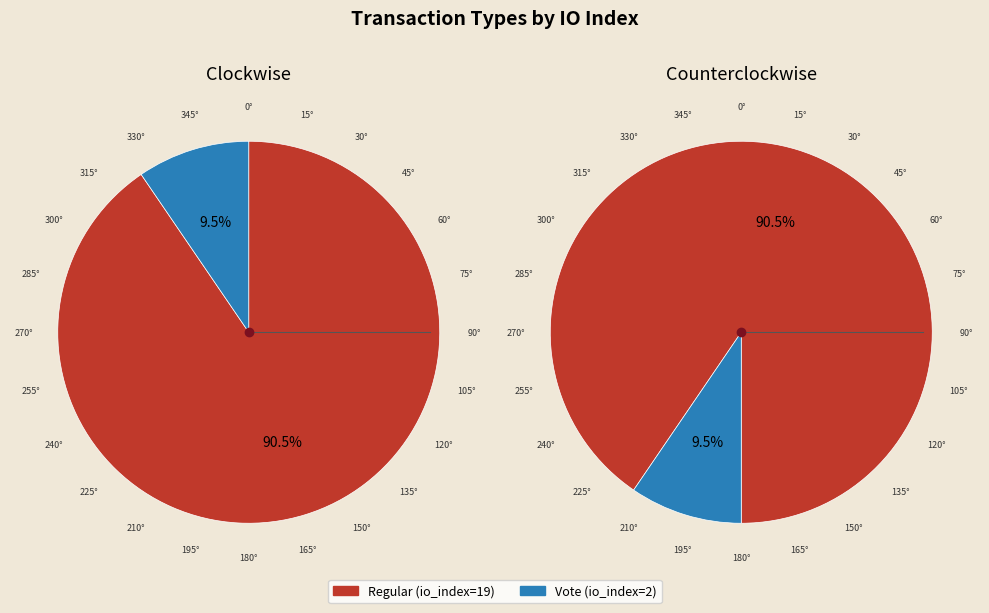

What is the largest slice in the pie chart?

Regular (io_index=19)